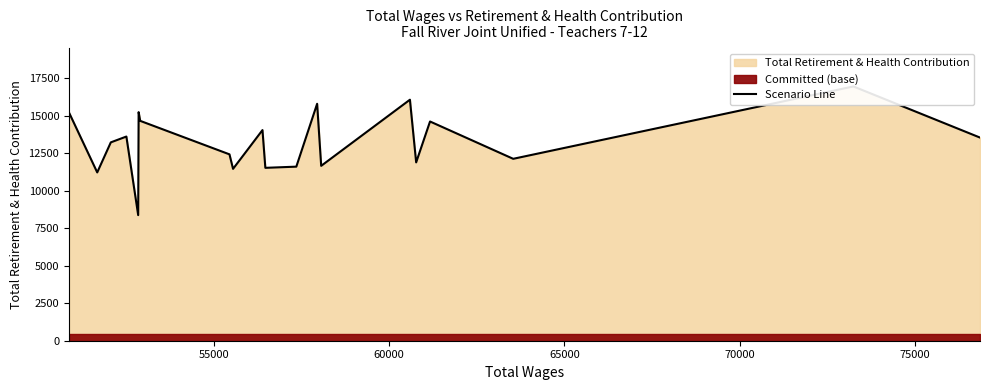

How many interior local valleys (lower than both neighbors) does the data have?

7